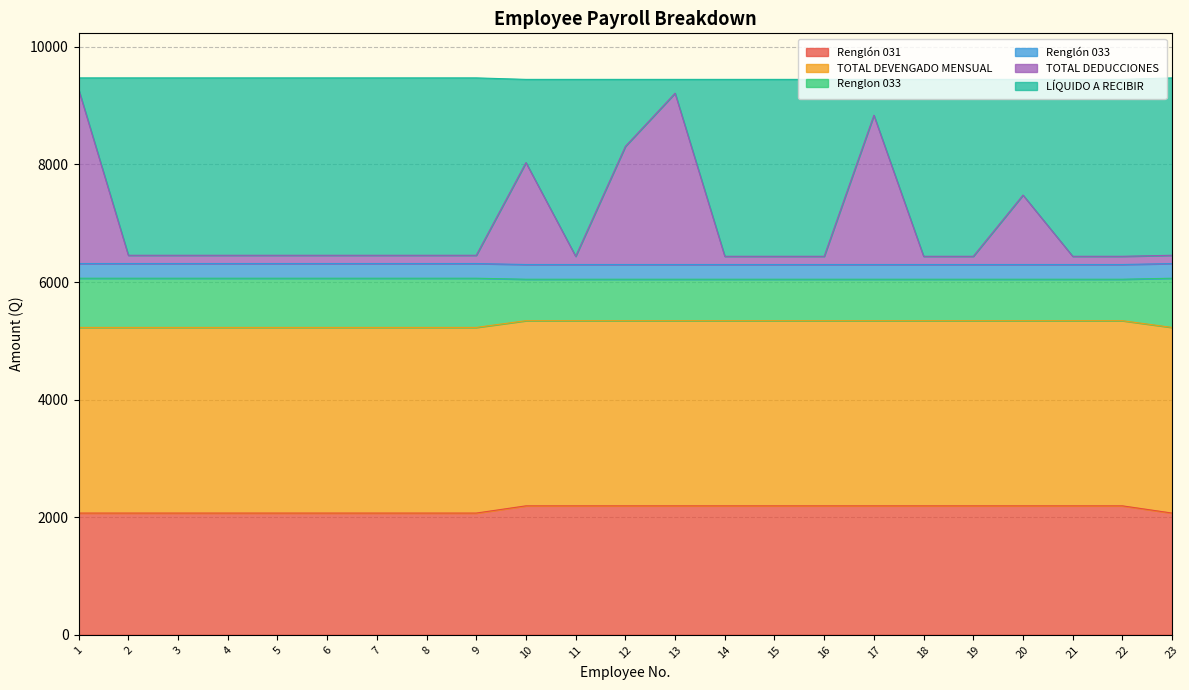

The value of Renglón 031 at 3 is 3273.9. True or false?

False